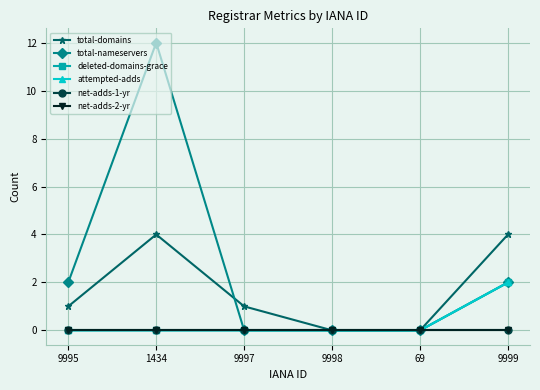

Does the chart have visible grid lines?

Yes